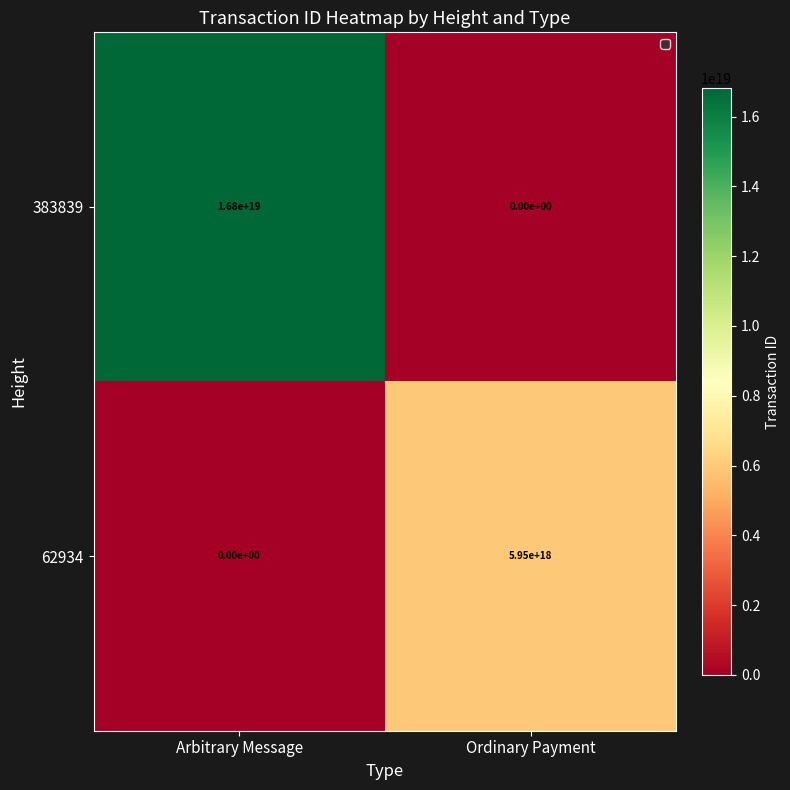

True or false: 62934 has a value of 2556436673342776832 at Arbitrary Message.

False